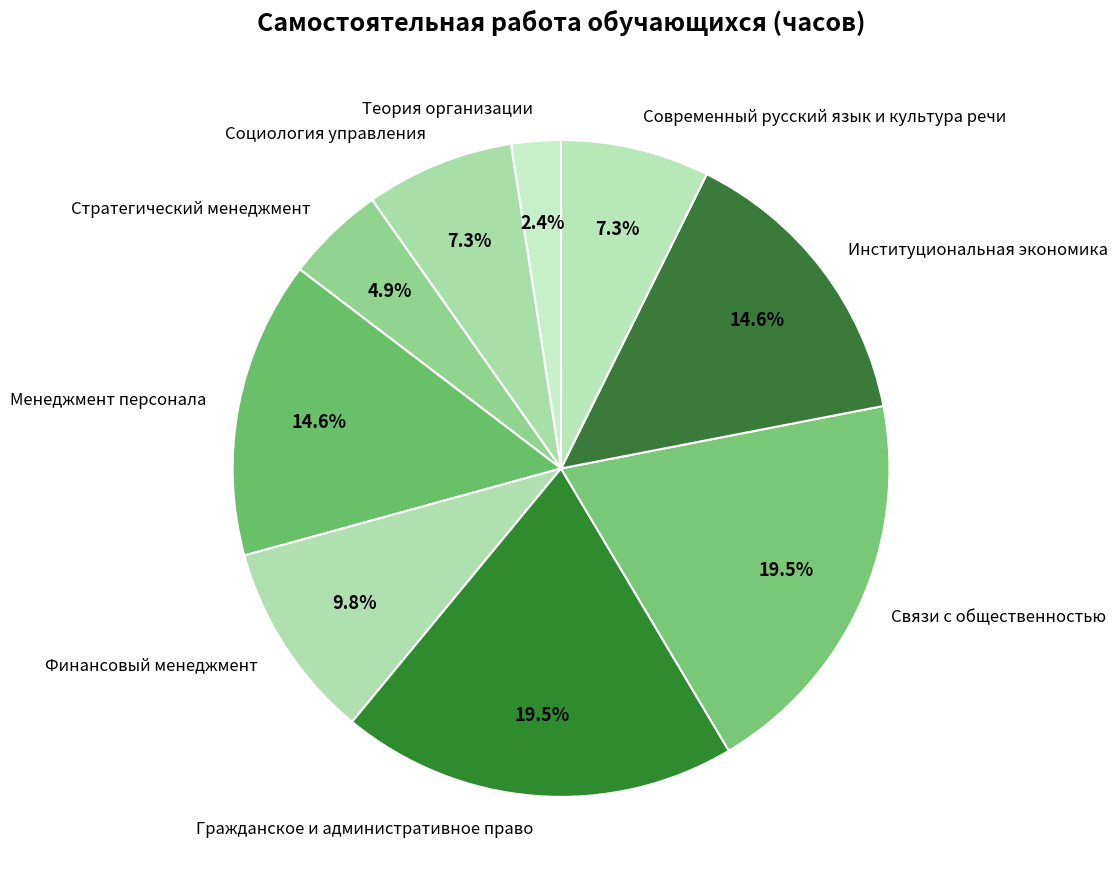

Is there a majority slice in this chart?

No